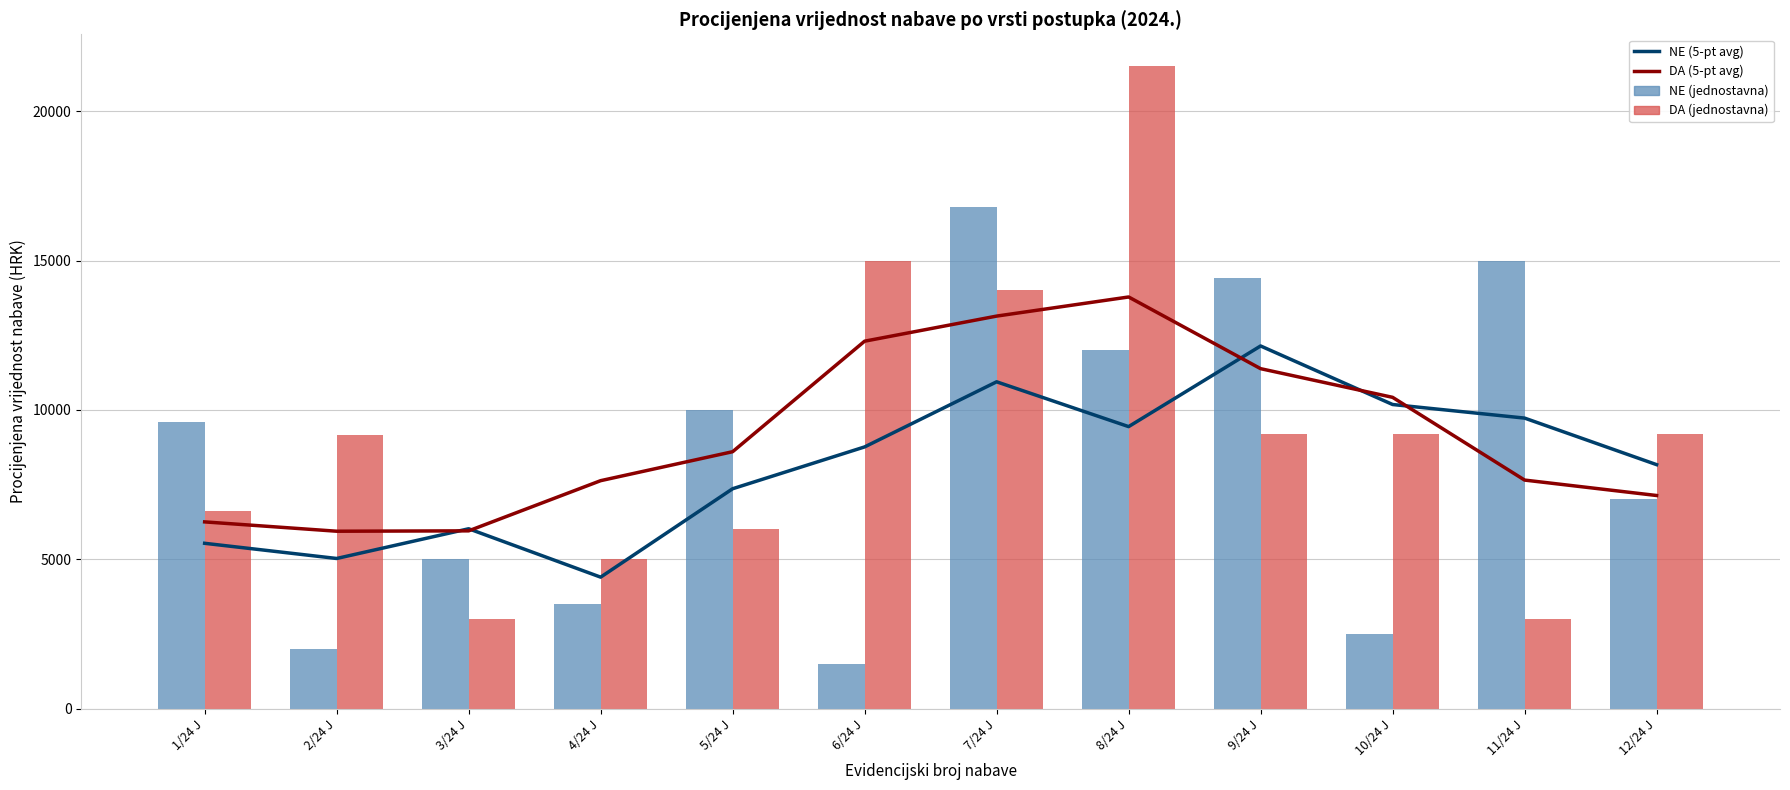

Rank the categories by DA (jednostavna) value from highest to lowest.

8/24 J, 6/24 J, 7/24 J, 9/24 J, 10/24 J, 12/24 J, 2/24 J, 1/24 J, 5/24 J, 4/24 J, 3/24 J, 11/24 J